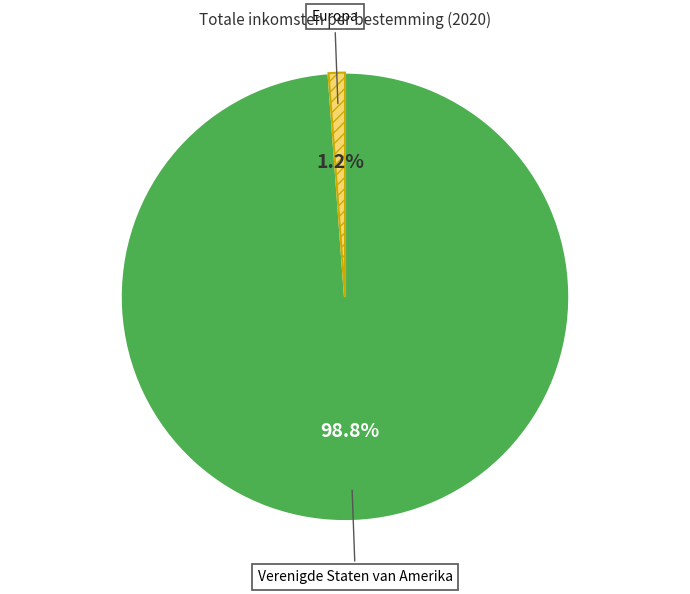

Does any single category account for the majority?

Yes